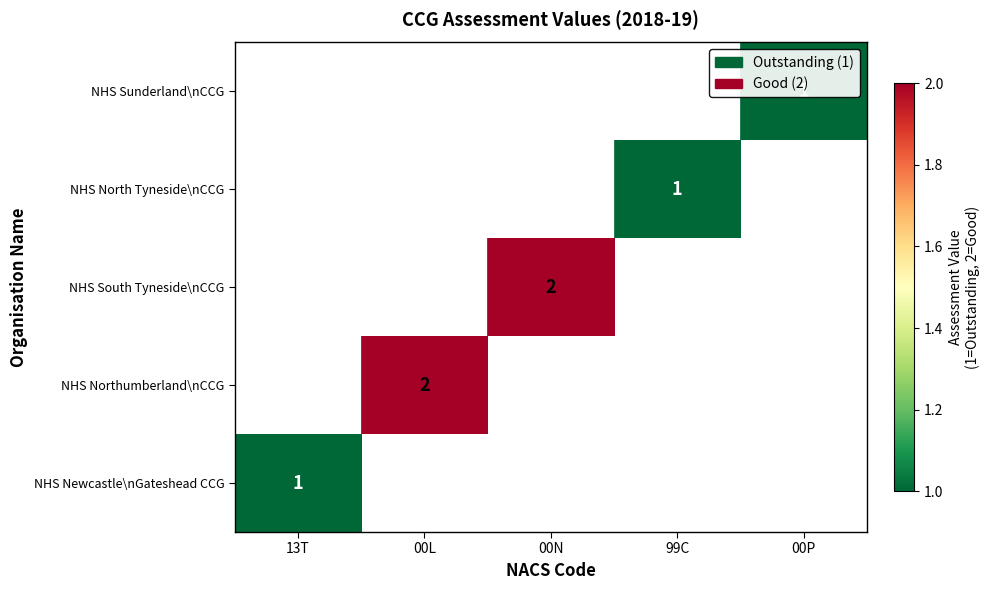

True or false: NHS Newcastle\nGateshead CCG has a value of 1 at 13T.

True